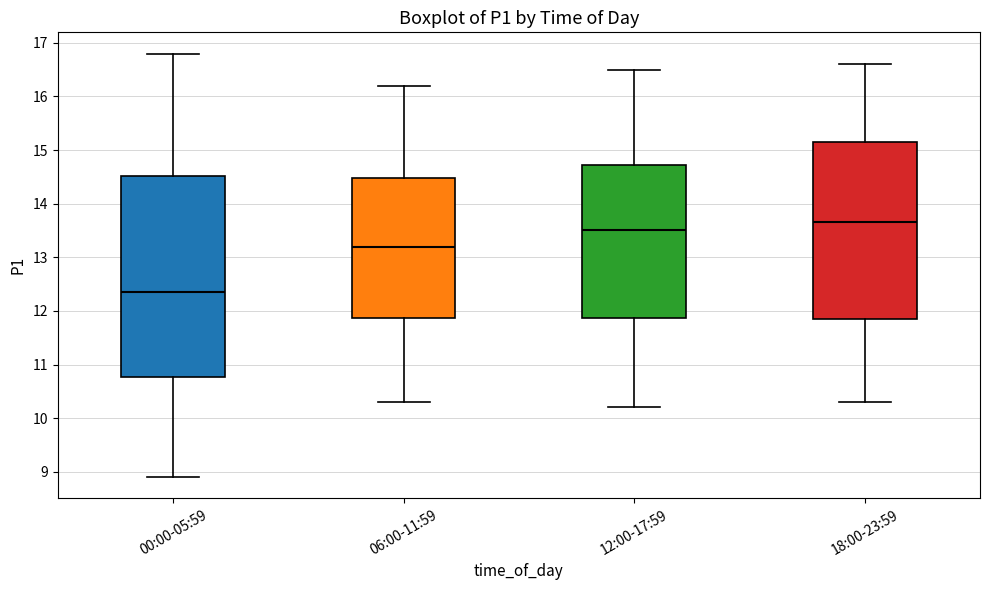

Where does the median line of the box for 12:00-17:59 sit on the y-axis? The values are not printed on the chart, so give them approximately, as read against the axis.

13.5